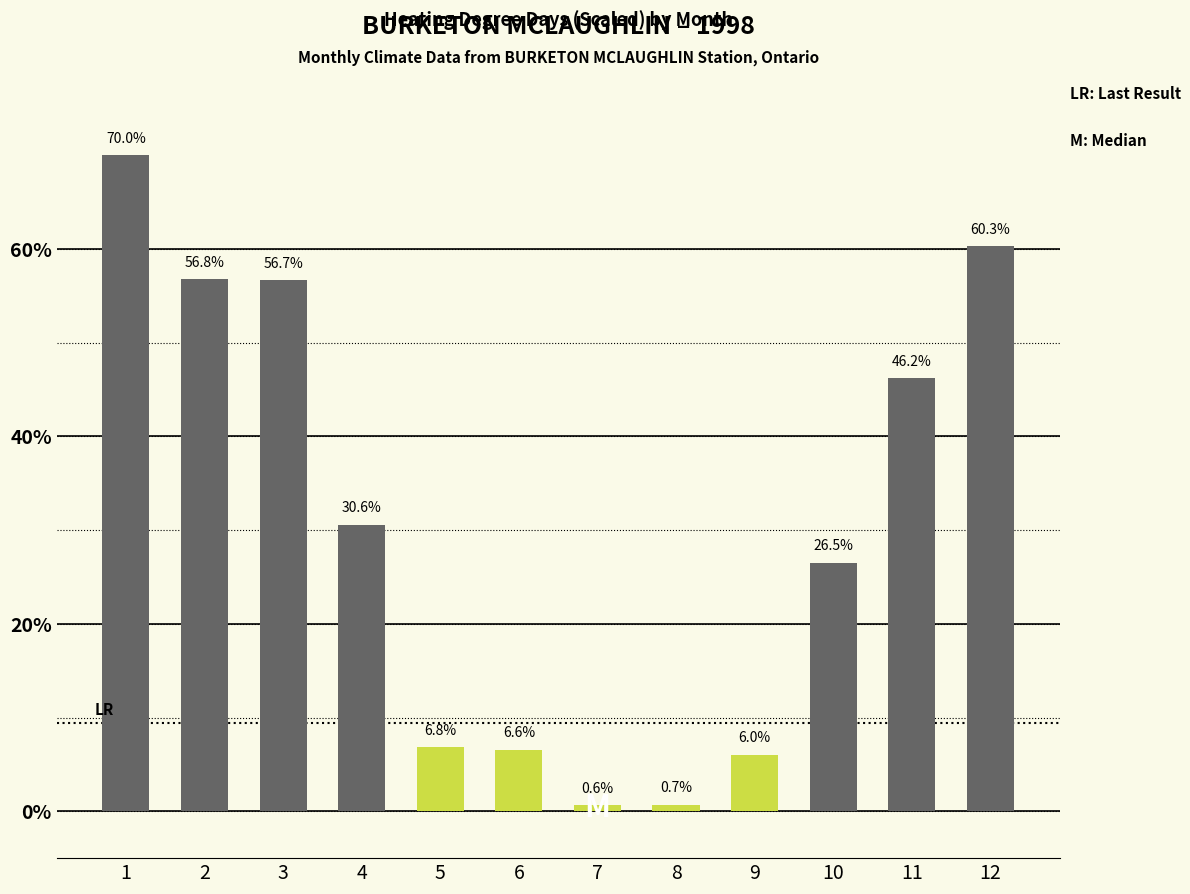

What is the sum of the values at 4 and 7?

31.2